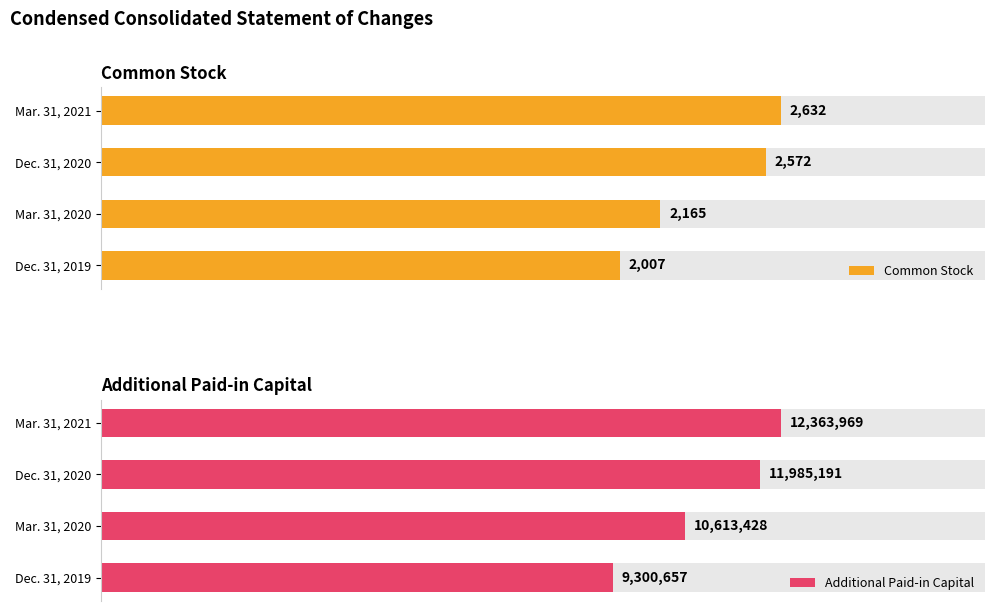

Which category has the highest value in the Additional Paid-in Capital series?

Mar. 31, 2021